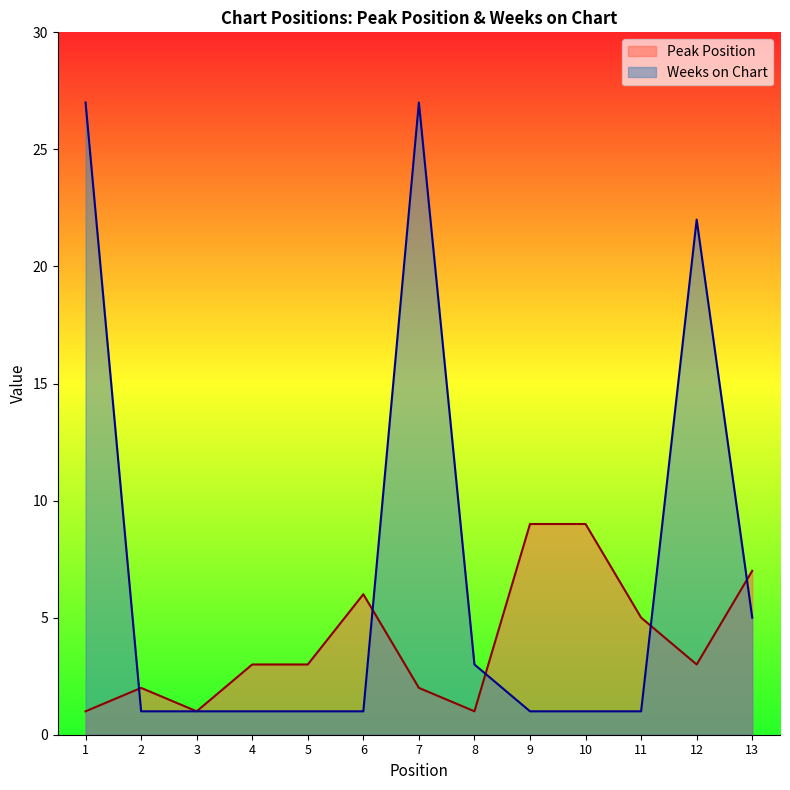

Does the chart display data point markers on the line(s)?

No